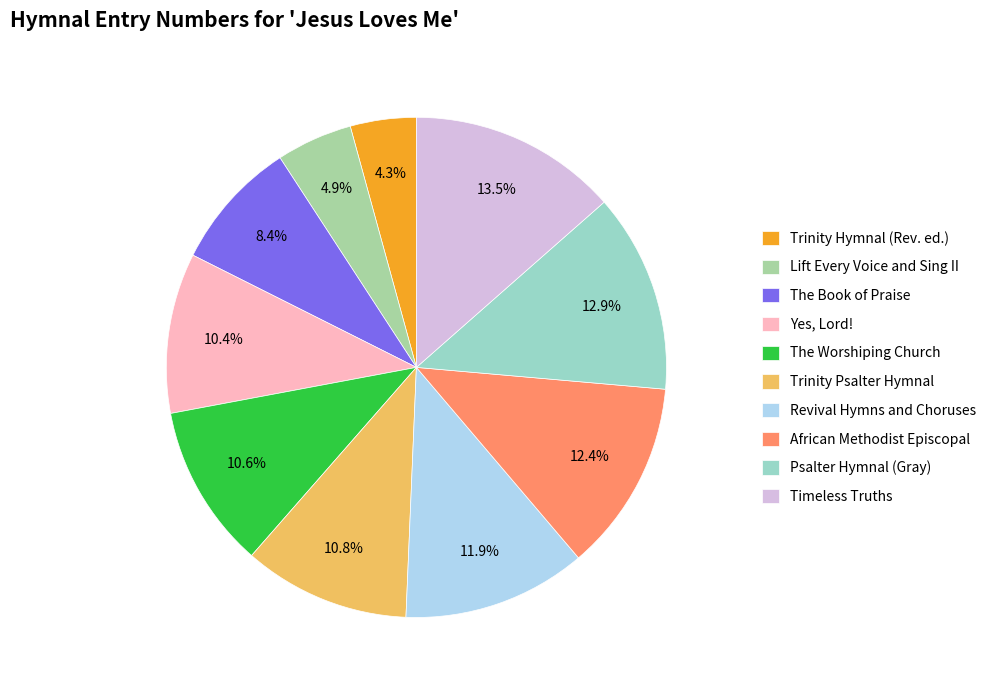

To the nearest percent, what is the difference between the Revival Hymns and Choruses and Timeless Truths slice percentages?

2%